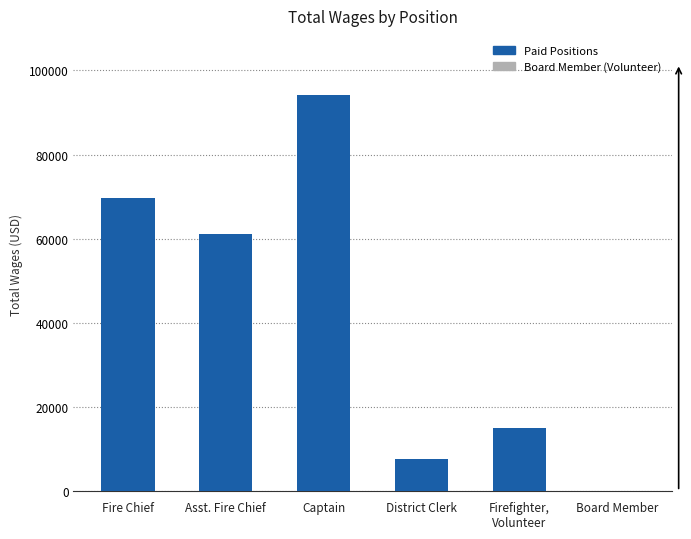

Which label corresponds to the largest value in the chart?

Captain